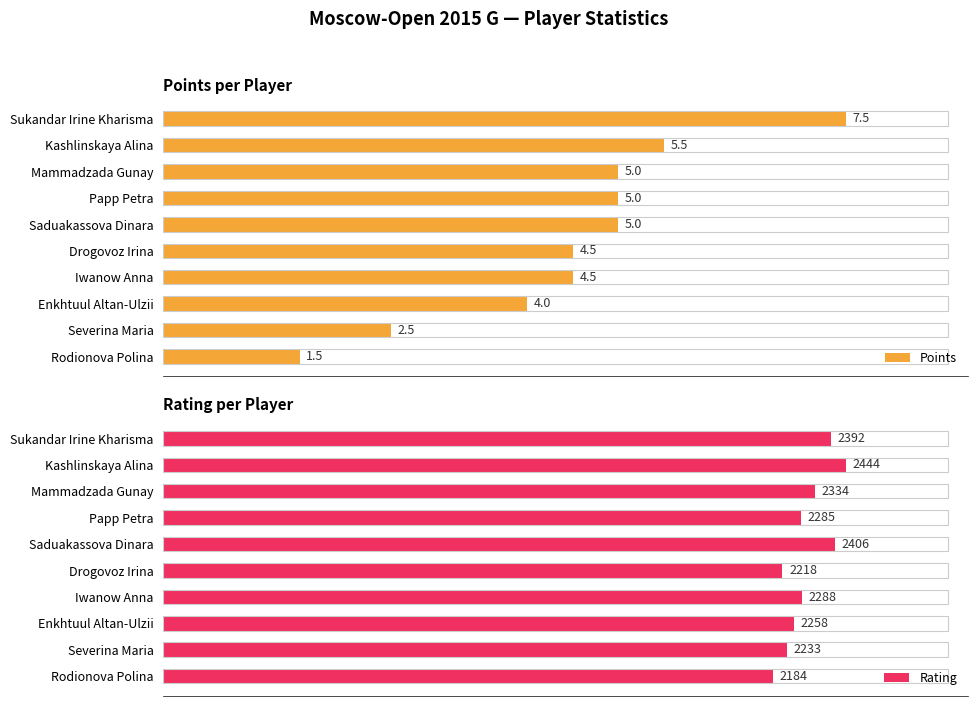

How many values in the Points series exceed 5?

2